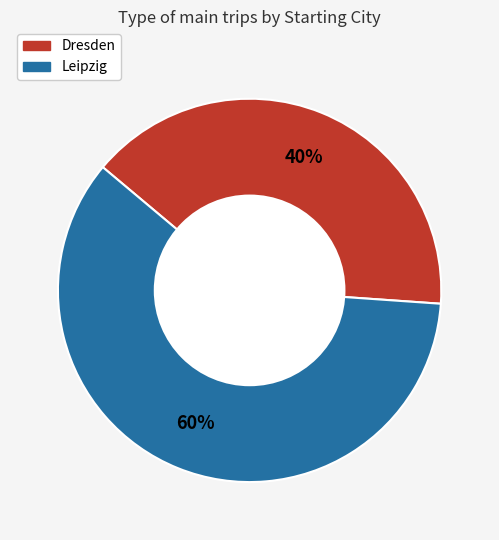

To the nearest percent, what portion does Leipzig represent?

60%